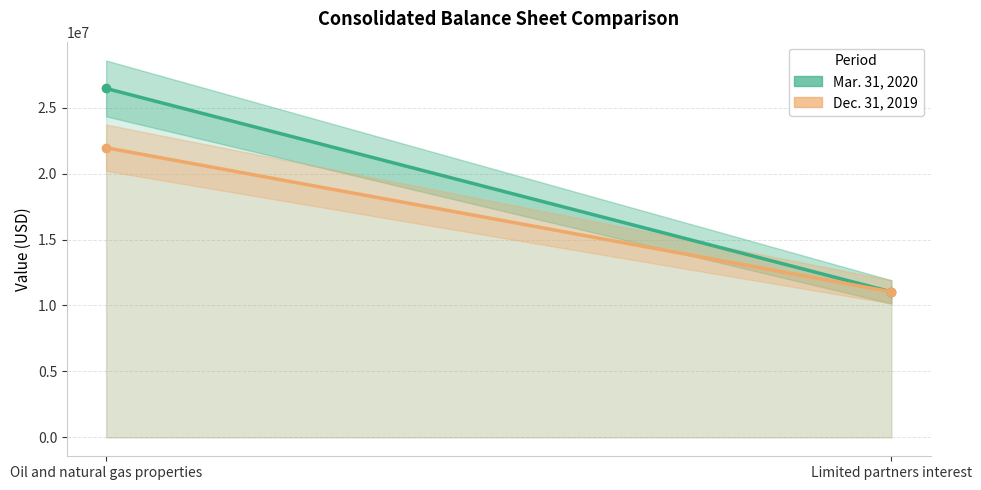

True or false: Mar. 31, 2020 has a value of 43598096 at Oil and natural gas properties.

False